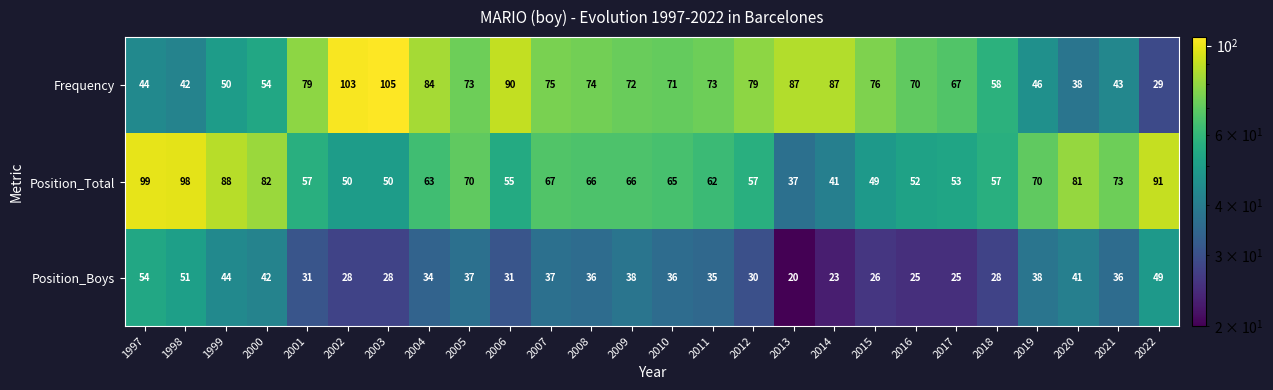

At how many categories does at least one series exceed 83?

10